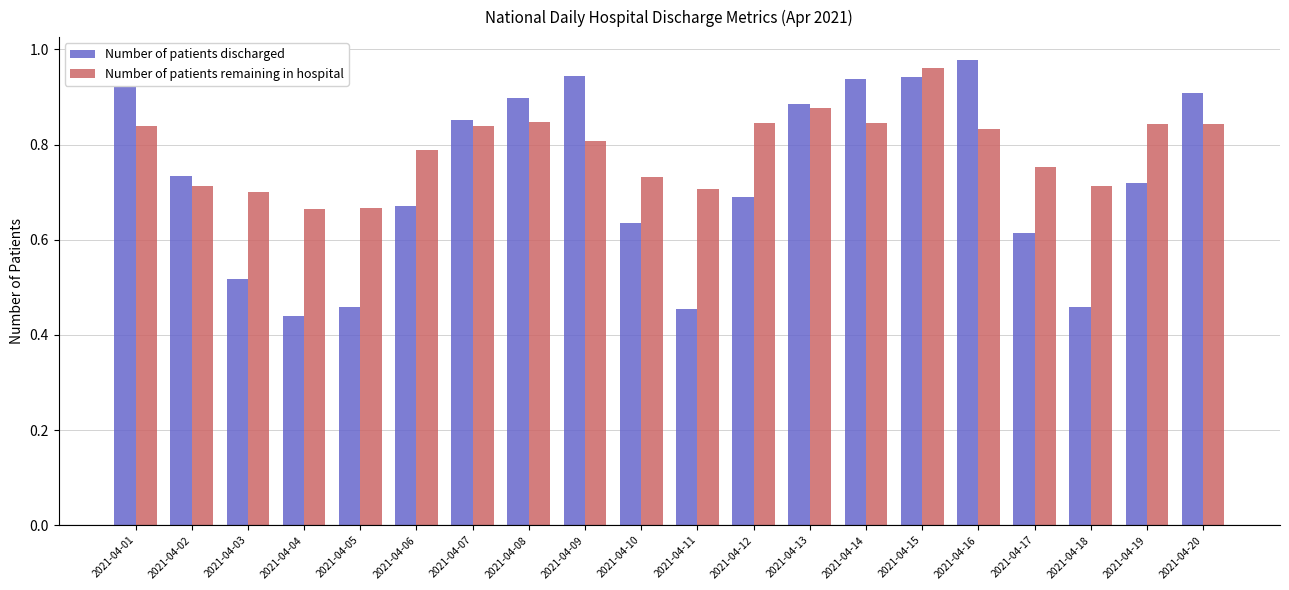

What is the sum of all Number of patients discharged values?

14.7